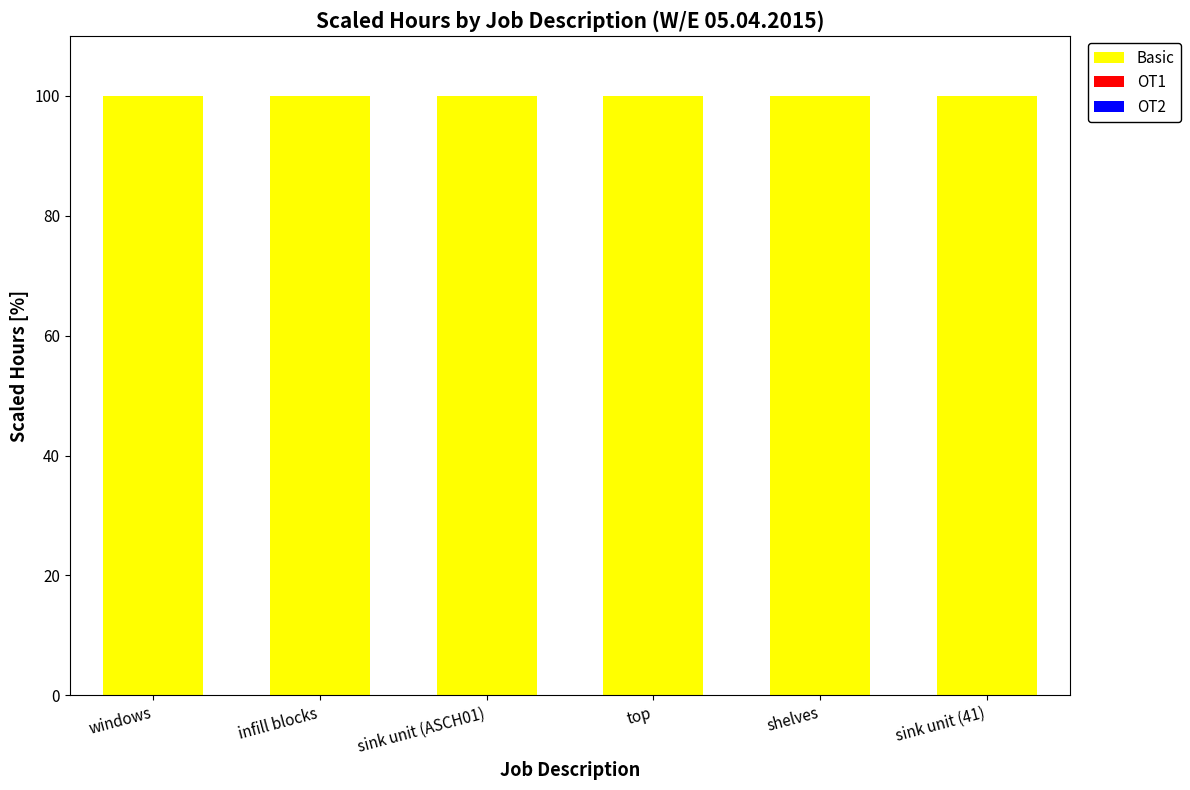

Which category has the highest value in the OT1 series?

windows